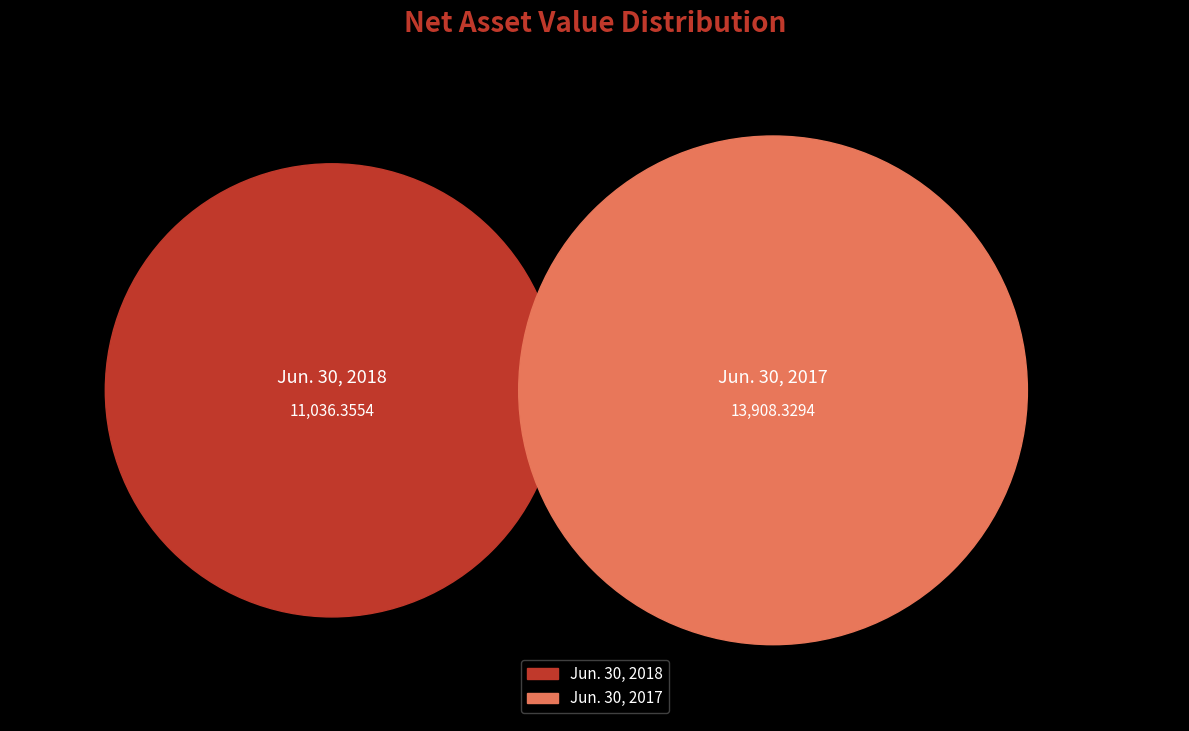

To the nearest percent, what percentage of the pie is Jun. 30, 2017?

56%